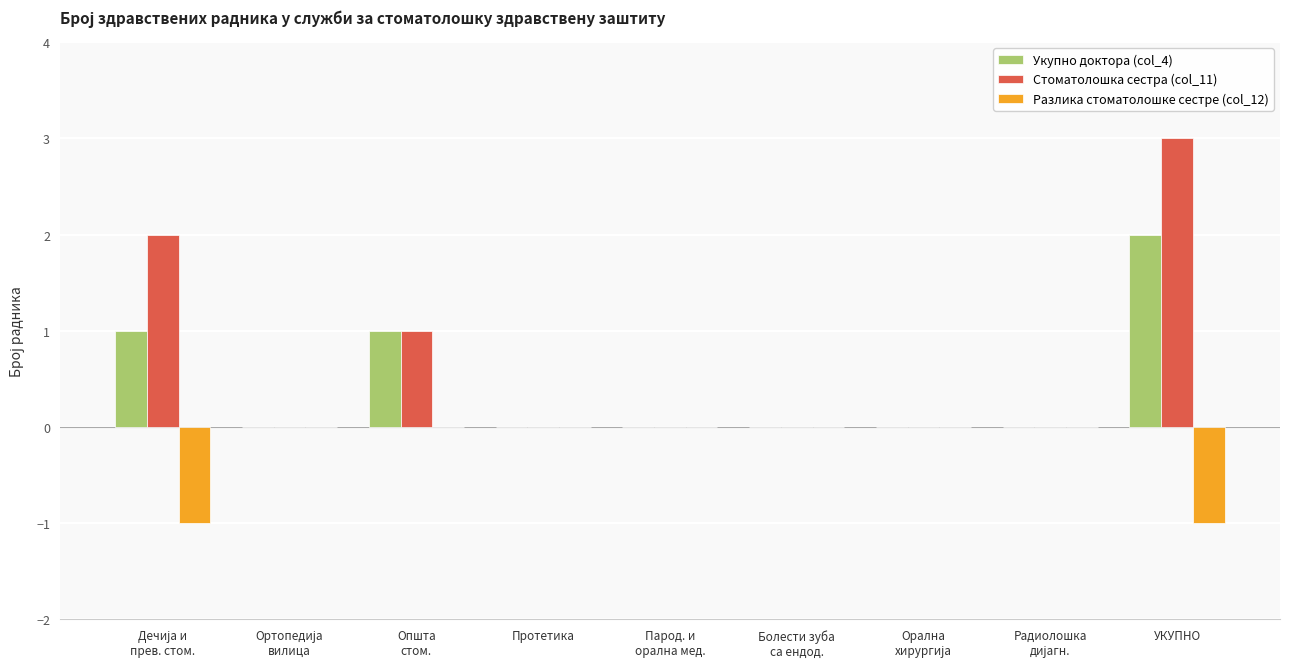

What is the sum of all Стоматолошка сестра (col_11) values?

6